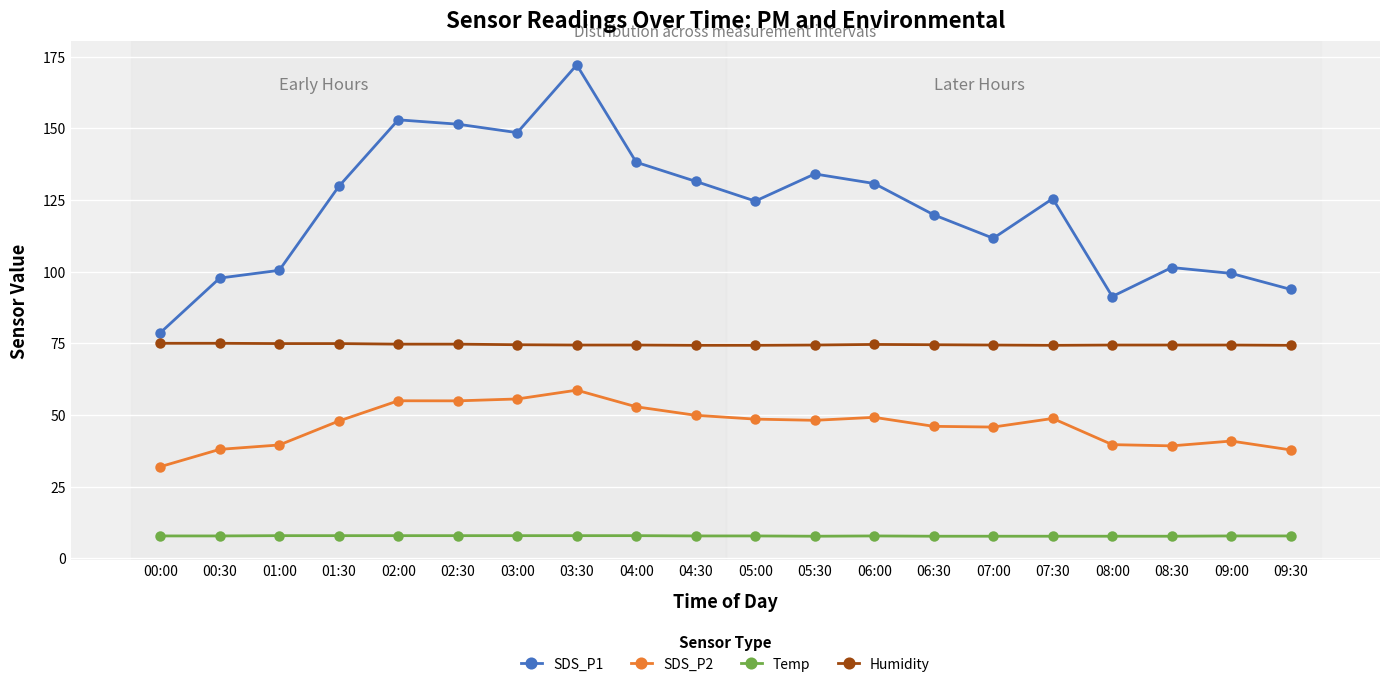

What are all the series names shown in the legend?

SDS_P1, SDS_P2, Temp, Humidity